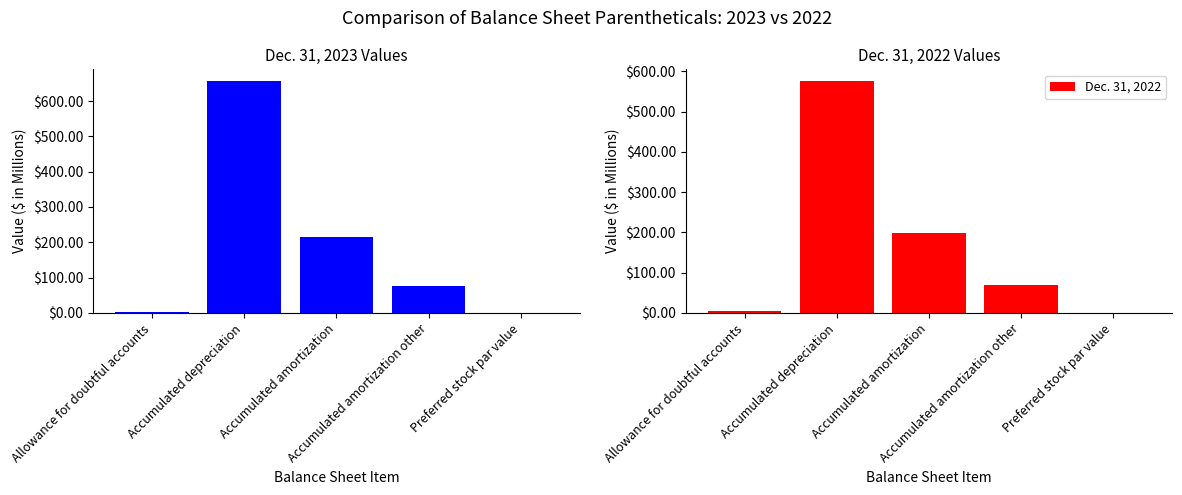

How many data points in Dec. 31, 2023 are above 76?

3